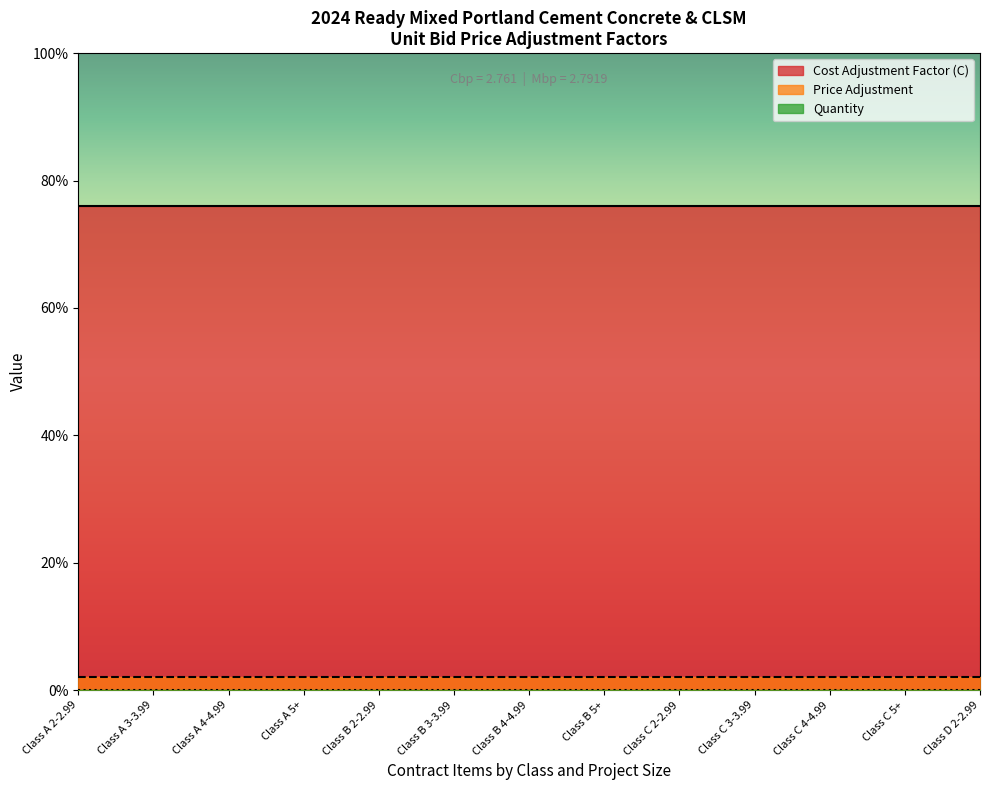

How many distinct data groups are displayed?

3